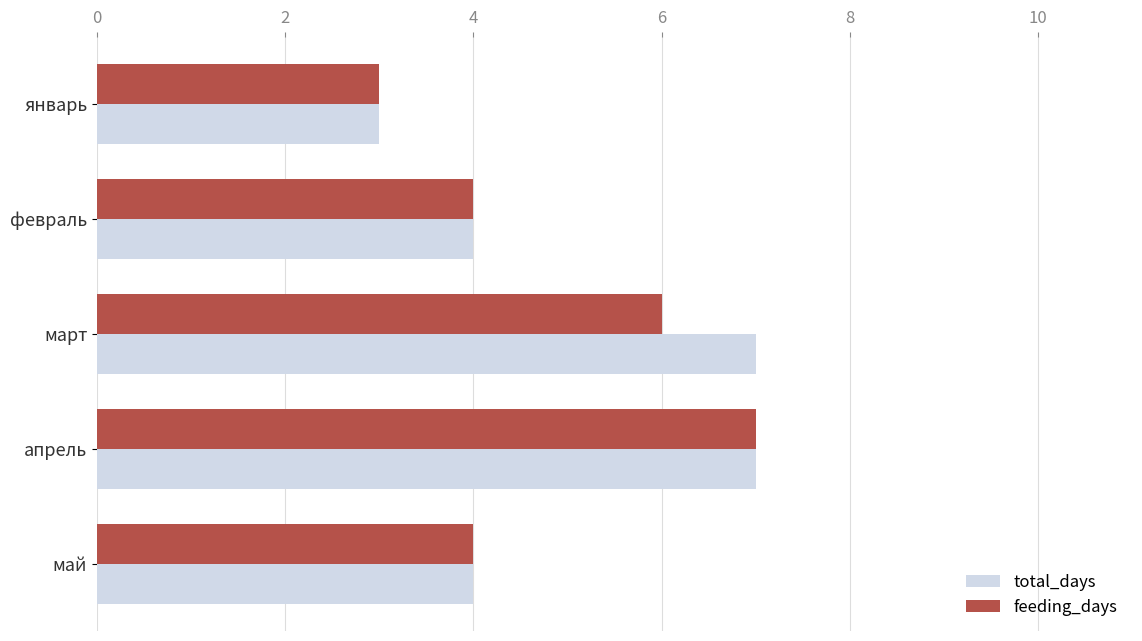

What is the sum of all total_days values?

25